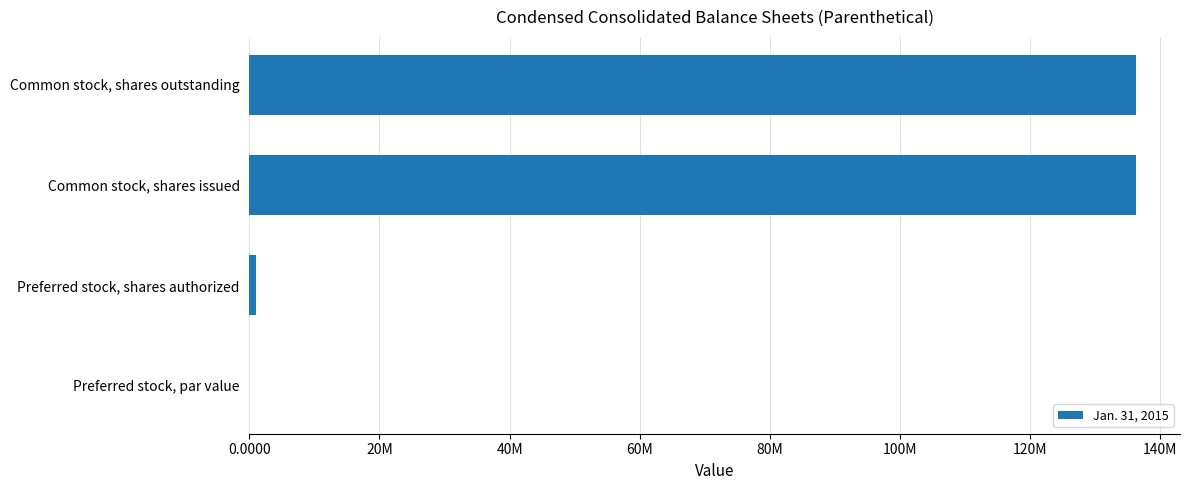

What is the maximum value shown in the chart?

136209917.0